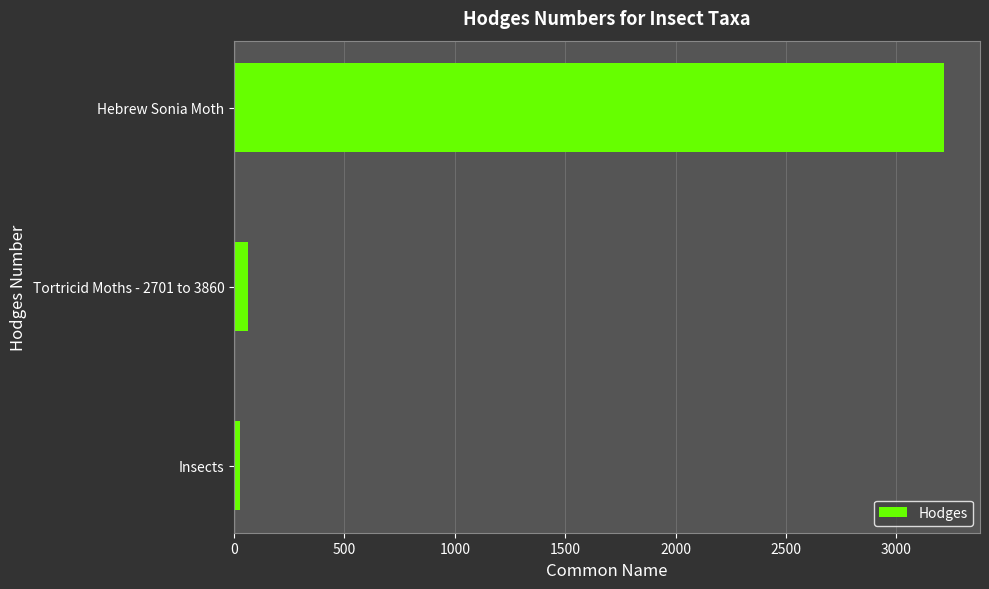

The chart shows a value of 62.1 at Tortricid Moths - 2701 to 3860. True or false?

True